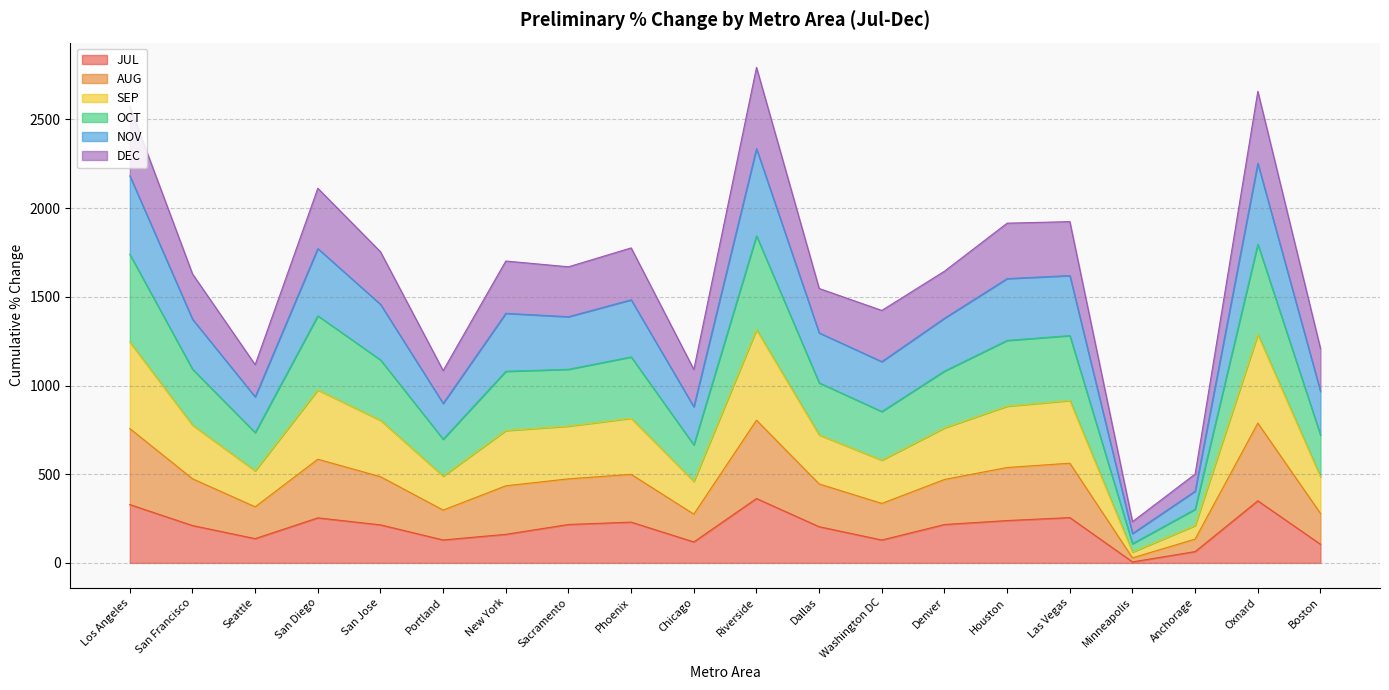

Where is the first local maximum for SEP?

San Diego